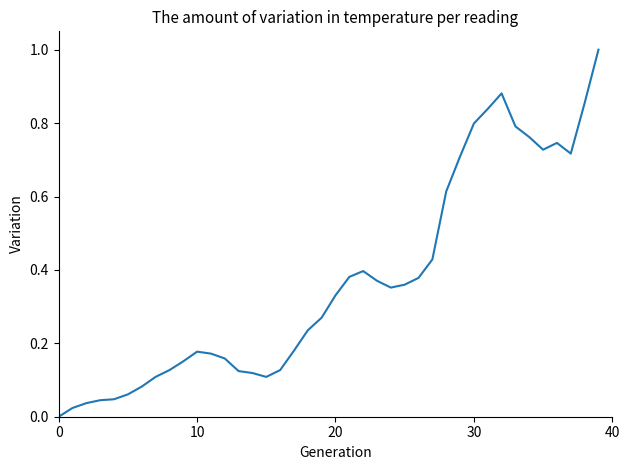

True or false: the data has more than 0 interior local peaks.

True